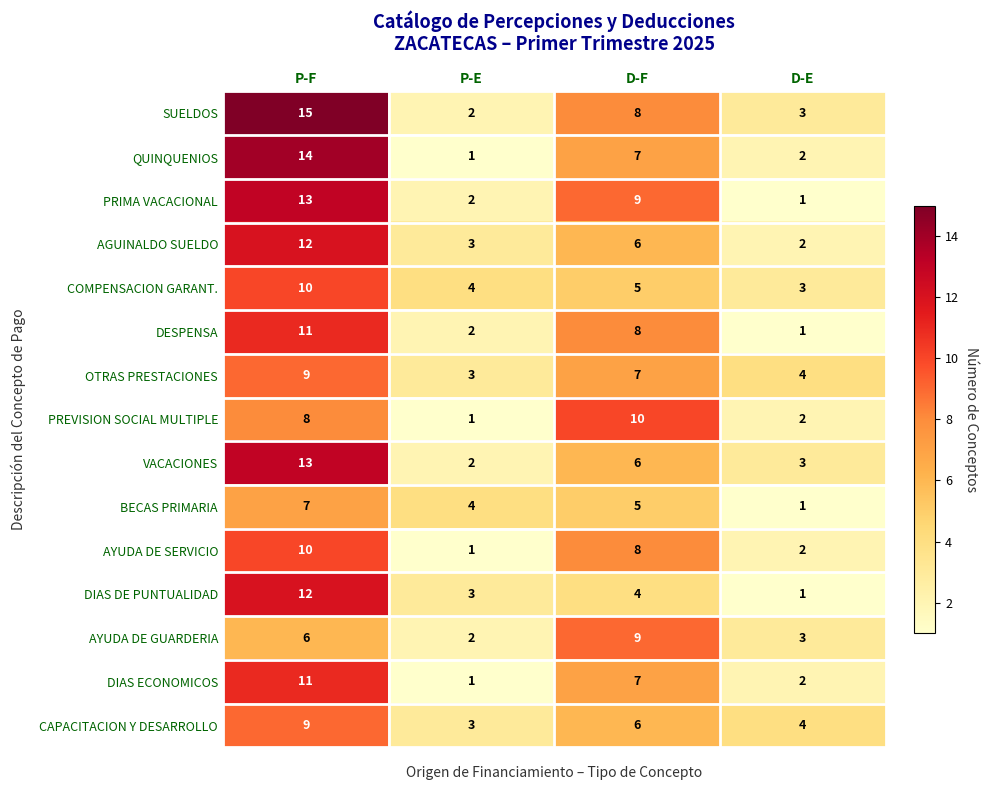

Between P-E and D-F, which series saw the biggest shift?

PREVISION SOCIAL MULTIPLE